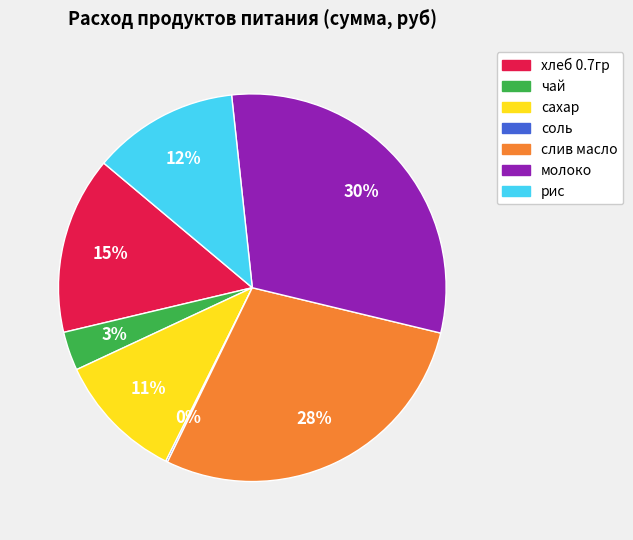

Is there any slice that represents more than half of the pie?

No